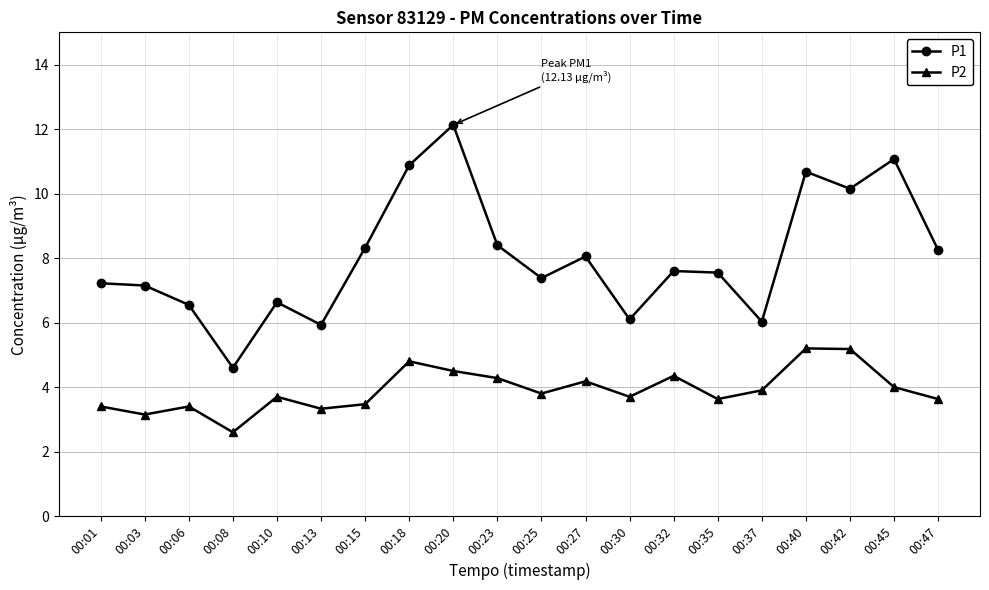

Which series has the largest total across all categories?

P1